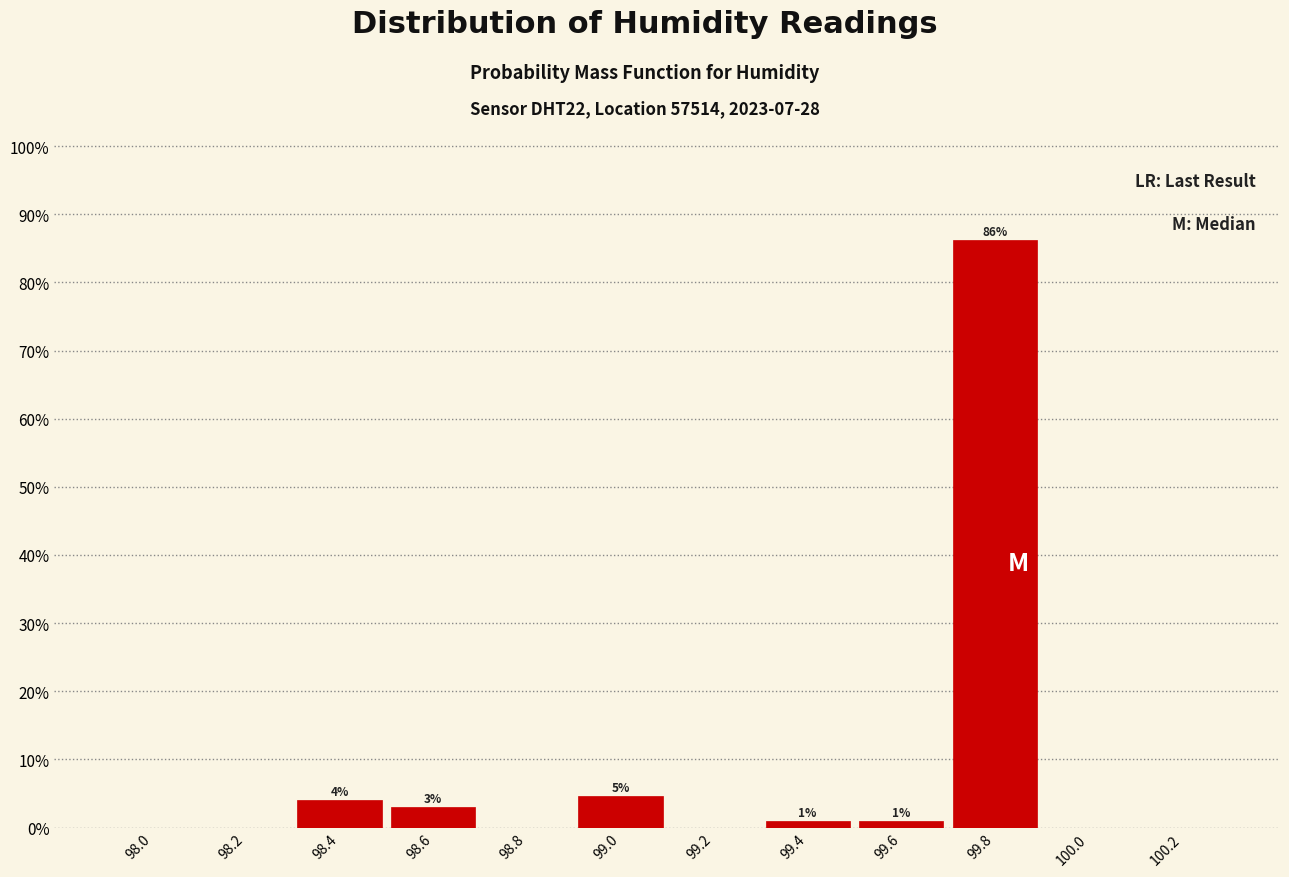

Over which range of the x-axis is the bar tallest?

99.7 to 99.9